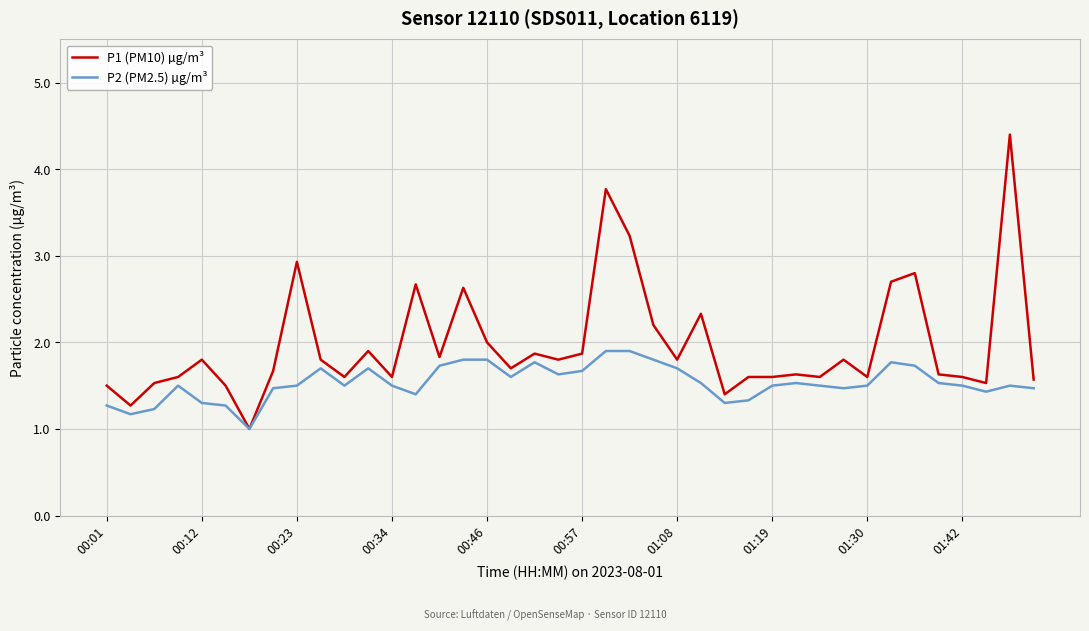

Which series has the largest range (max minus min)?

P1 (PM10) µg/m³